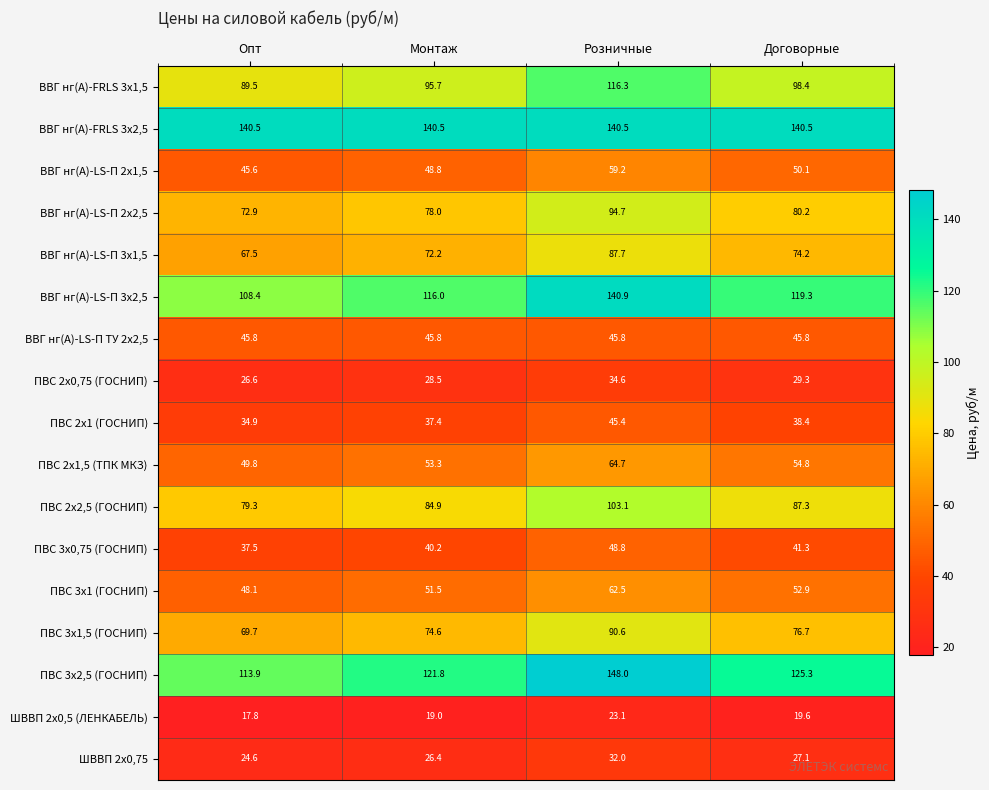

What is the total value across all series at Договорные?

1161.2